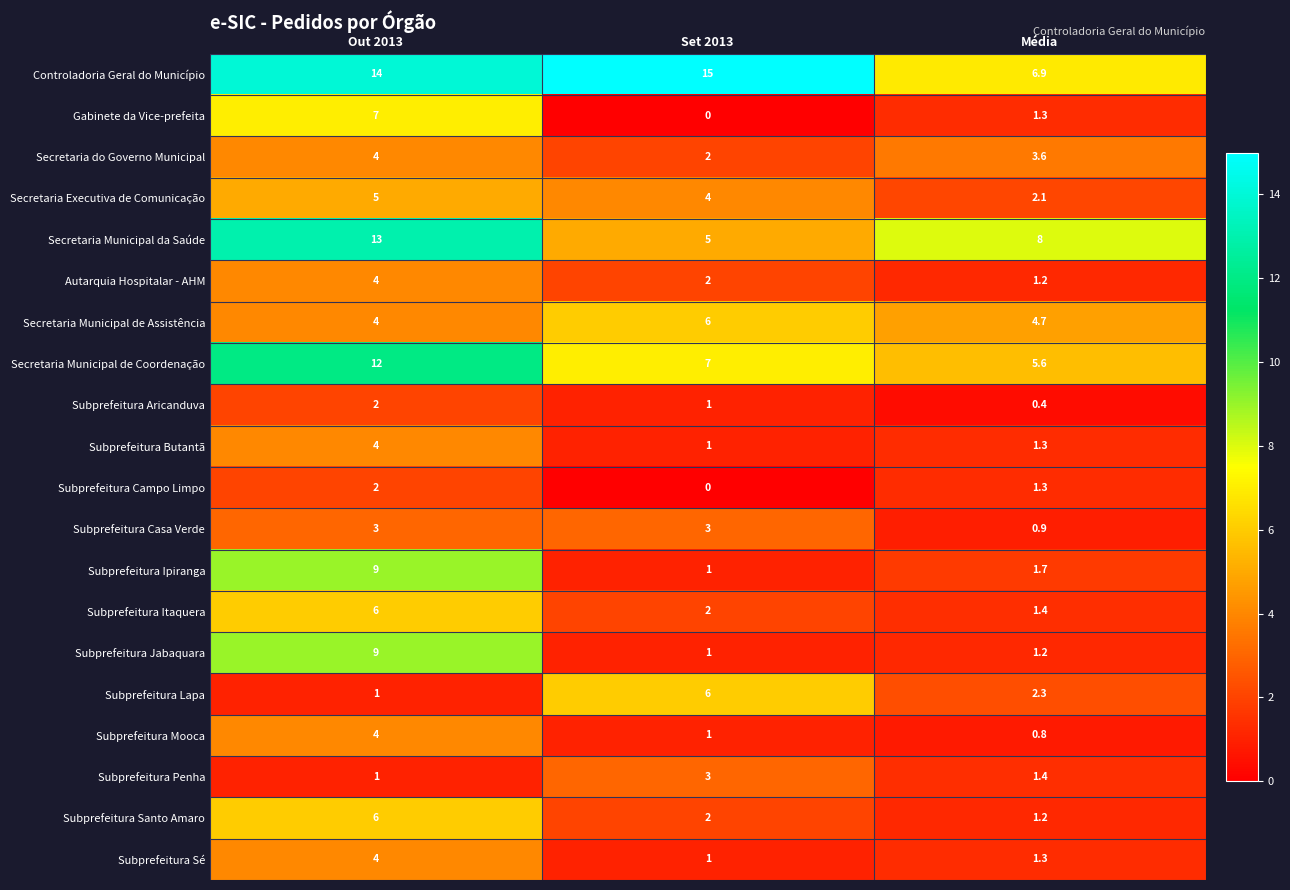

What is the difference between the maximum and minimum values in the Secretaria Municipal da Saúde series?

8.0